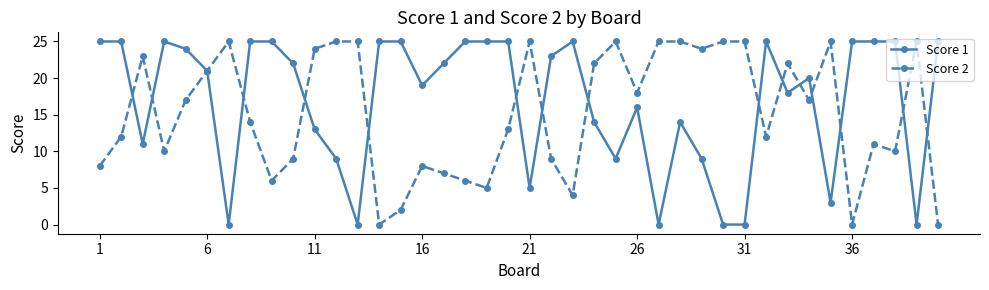

True or false: Score 1 has more than 1 points higher than both neighbors.

True